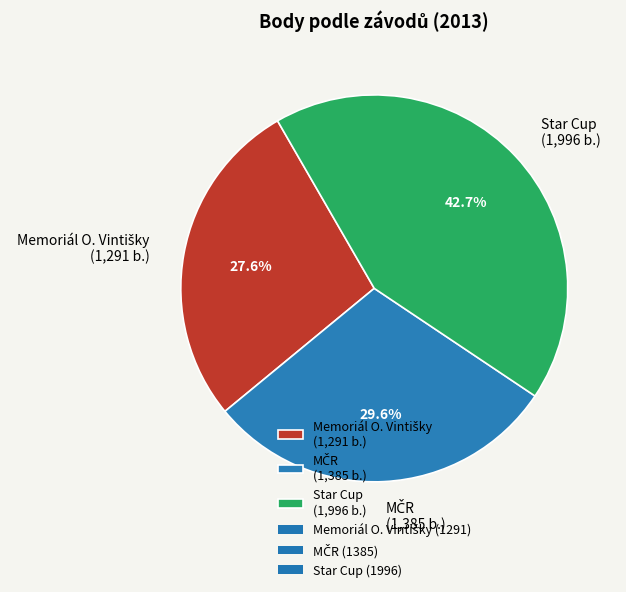

Is there any slice that represents more than half of the pie?

No